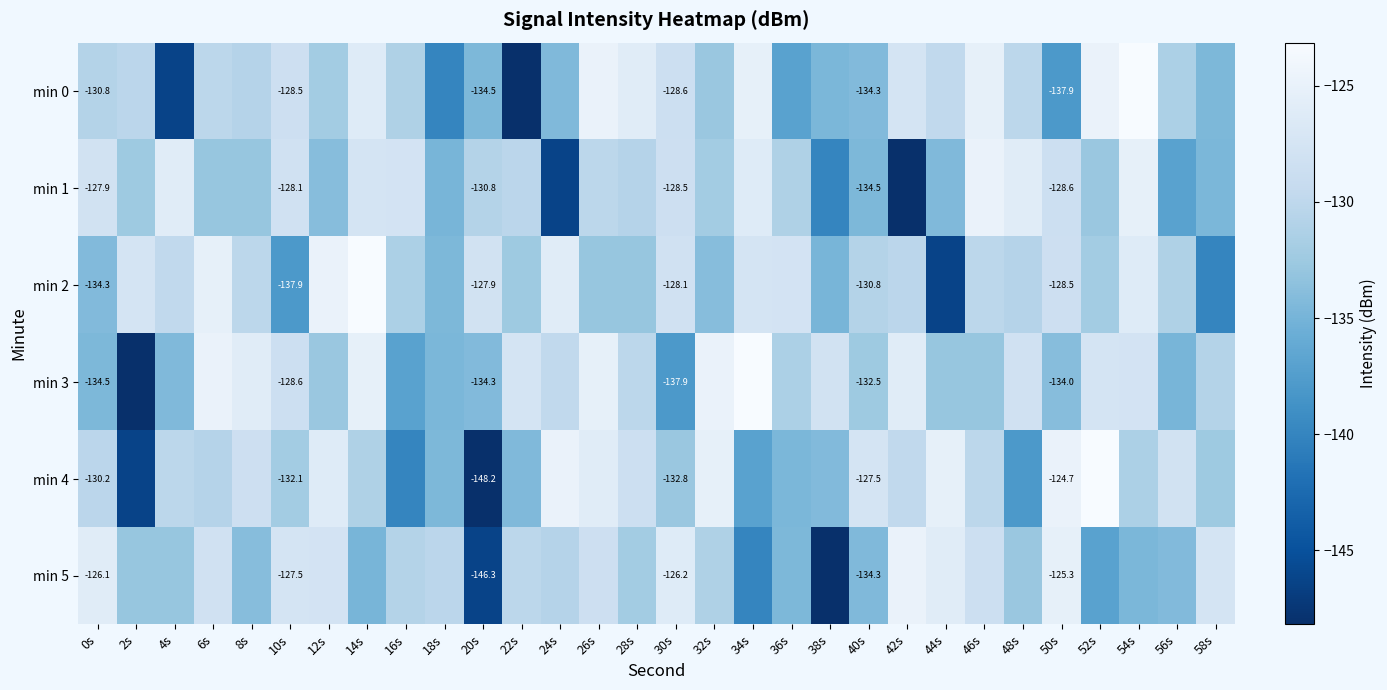

The value of min 4 at 2s is -52.4. True or false?

False